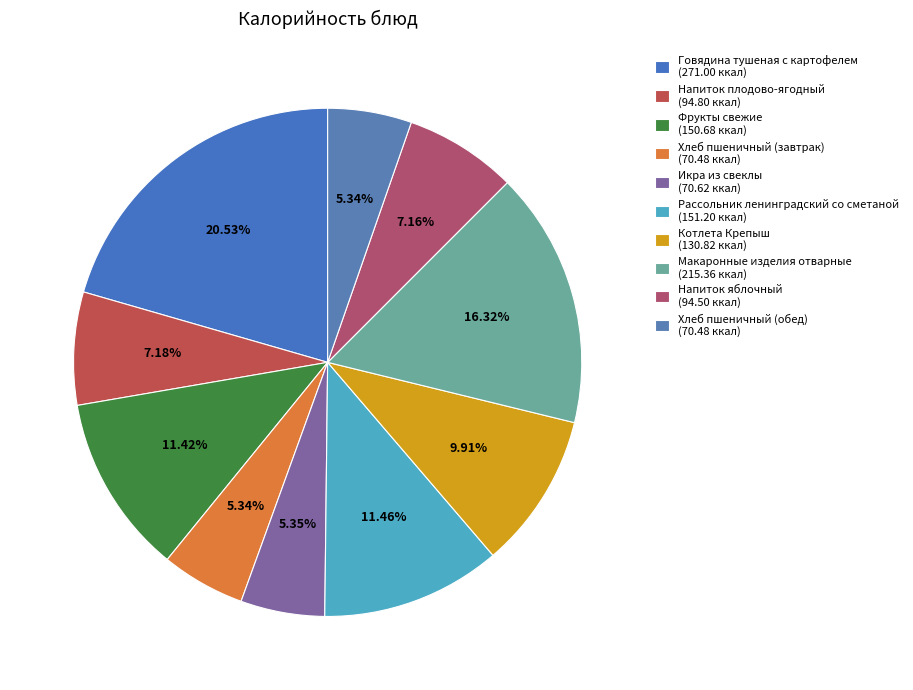

The Хлеб пшеничный (завтрак) slice represents 15% of the pie. True or false?

False